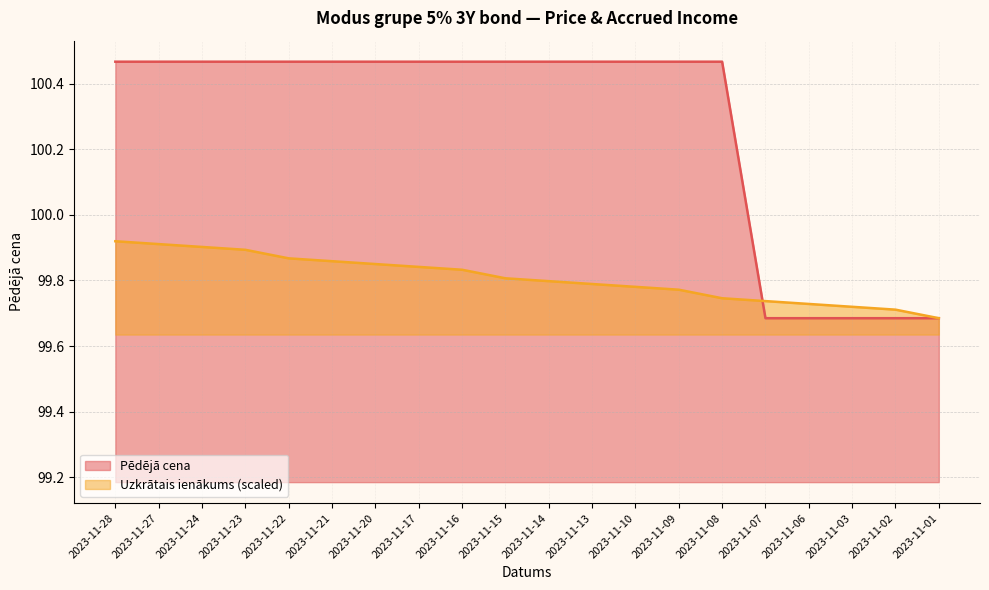

How many Uzkrātais ienākums values are between 99 and 100?

20